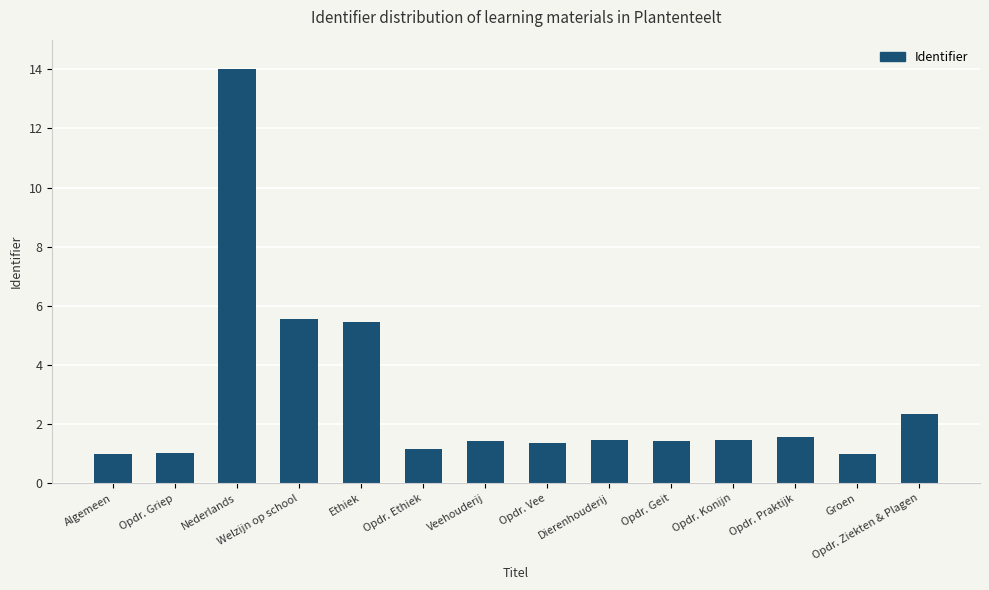

What position from the left is Nederlands?

3